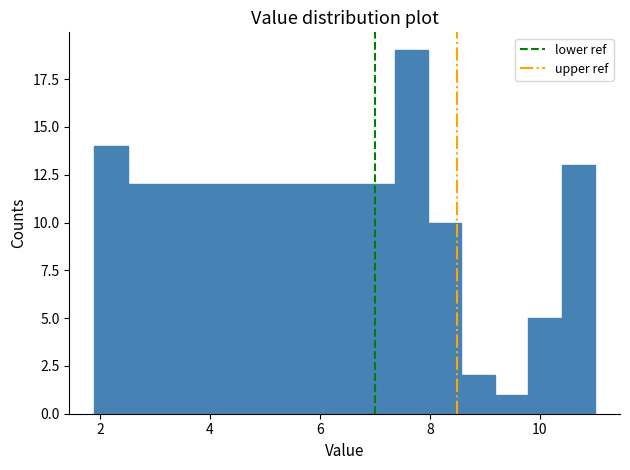

Around what value on the x-axis is the tallest bar? Give the approximate position of its centre, as read against the axis.

7.6